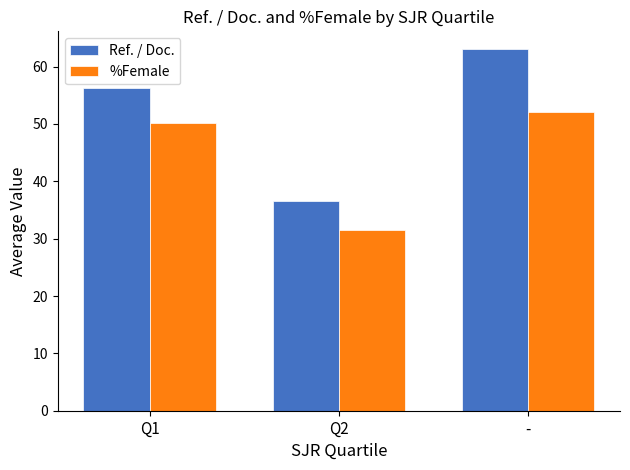

Reading left to right, list all the values displayed in this chart.

Ref. / Doc.: Q1=56.2	Q2=36.5	-=63.0
%Female: Q1=50.2	Q2=31.5	-=52.0